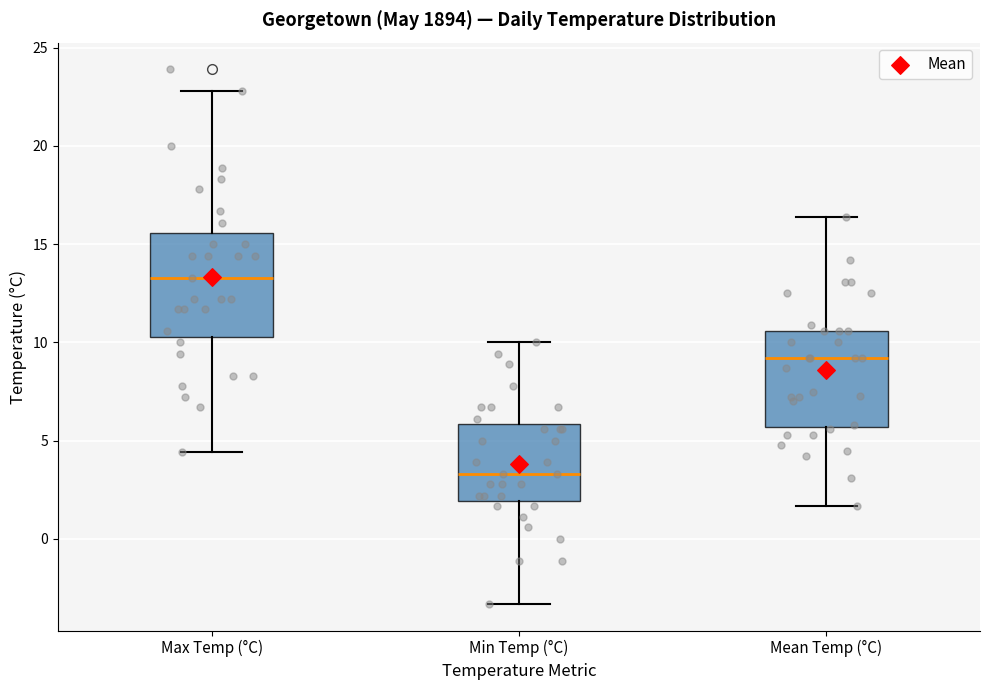

Which box's median line is the lowest?

Min Temp (°C)